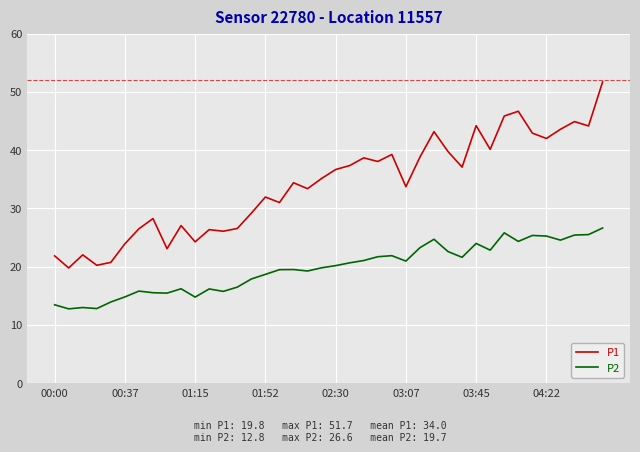

True or false: P2 and P1 cross at least once.

False